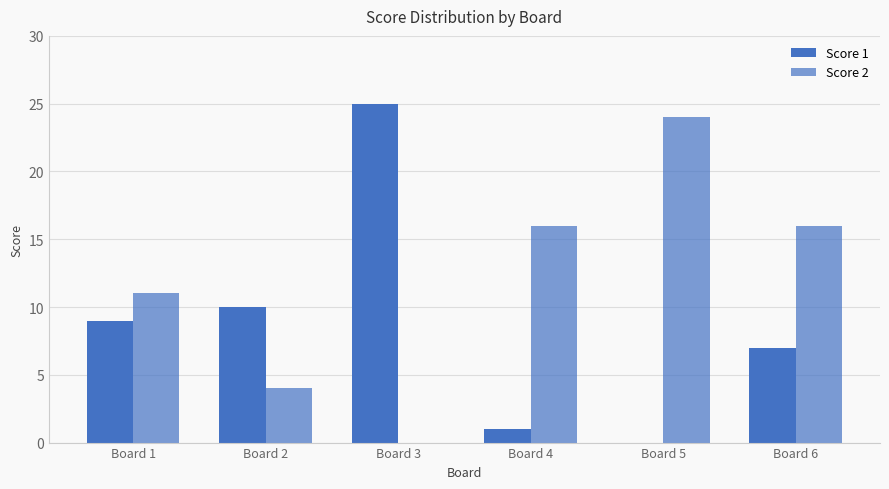

How many groups of bars are there?

6